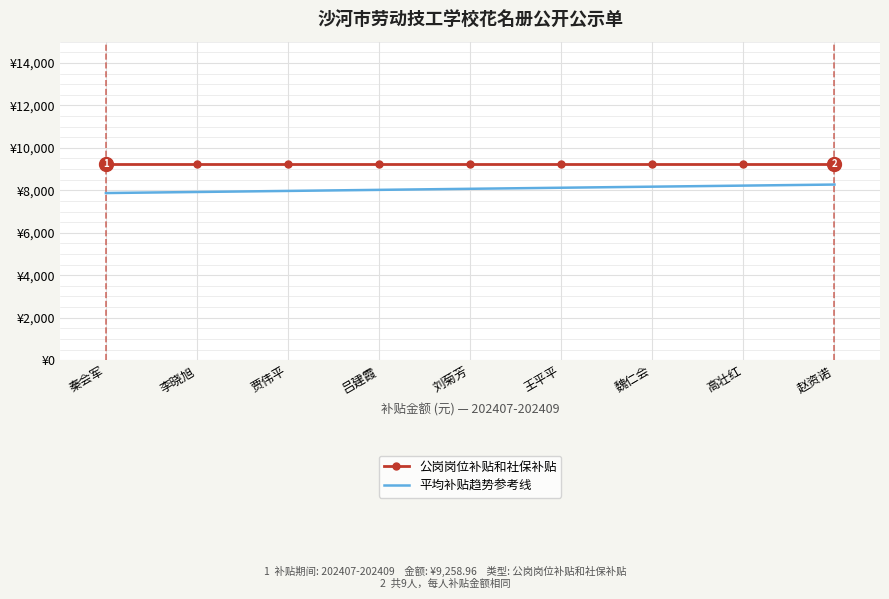

What are all the series names shown in the legend?

公岗岗位补贴和社保补贴, 平均补贴趋势参考线